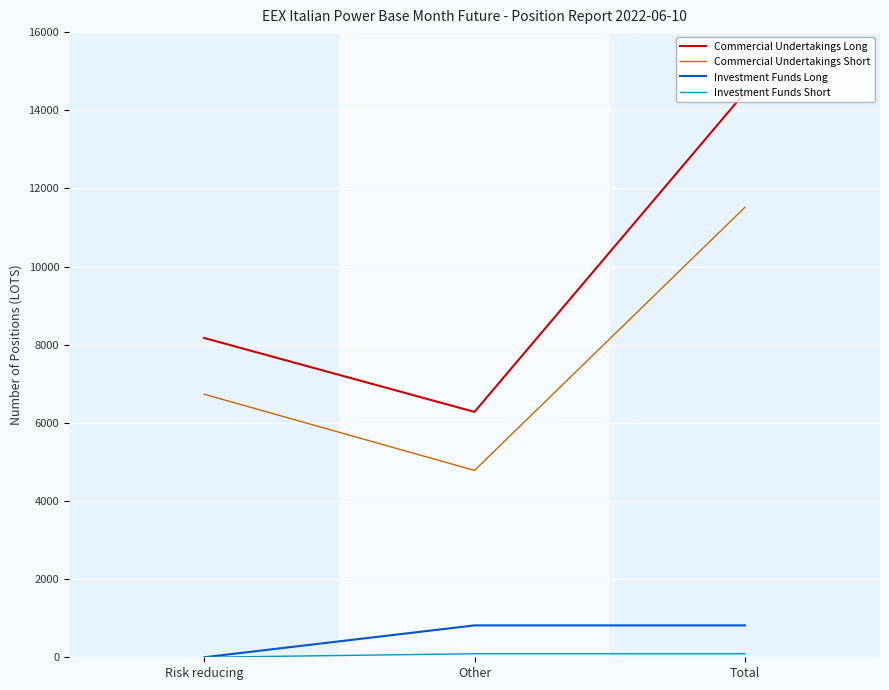

Does the chart have visible grid lines?

Yes